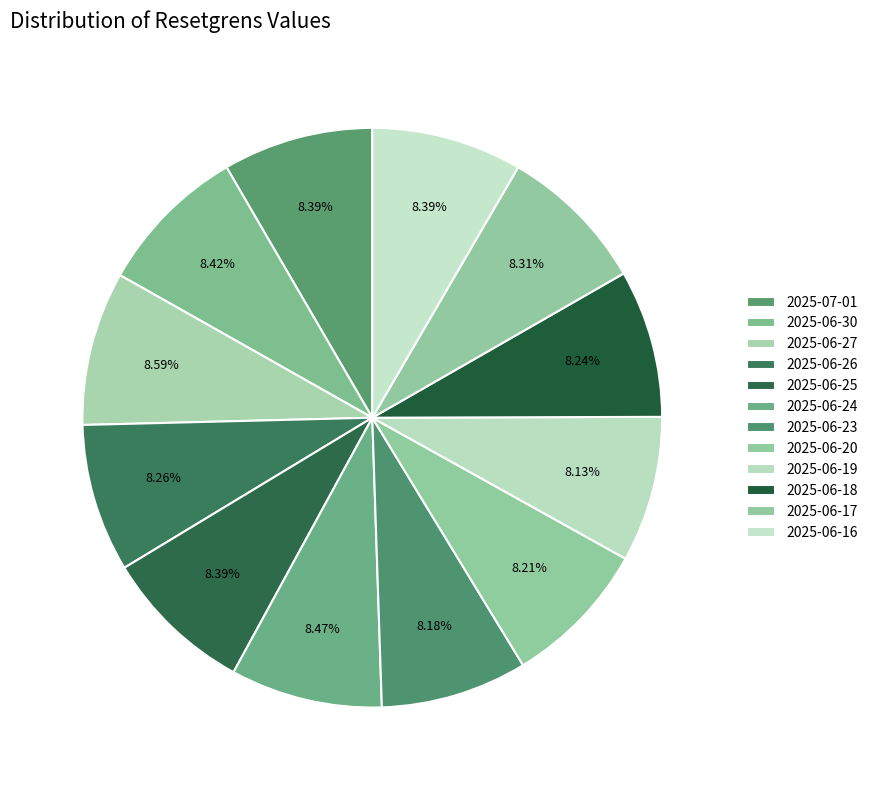

Count the number of slices in the pie.

12